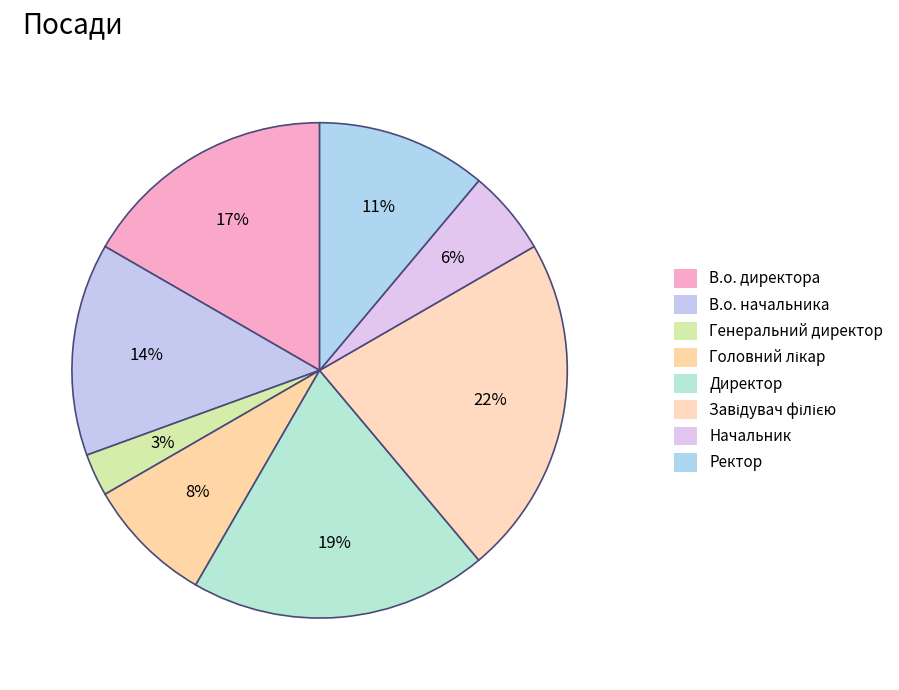

What percentage is NOT represented by Ректор?

88.9%